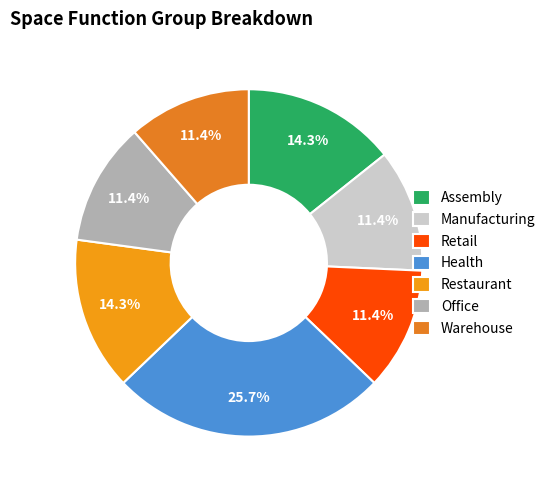

Is the sum of Health and Office greater than half?

No